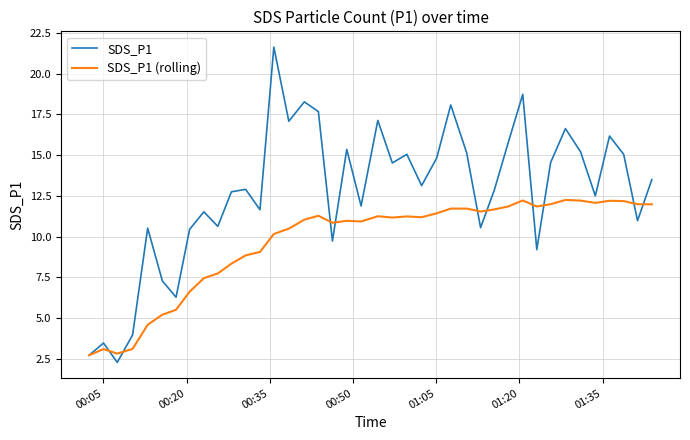

Which series has the largest total across all categories?

SDS_P1